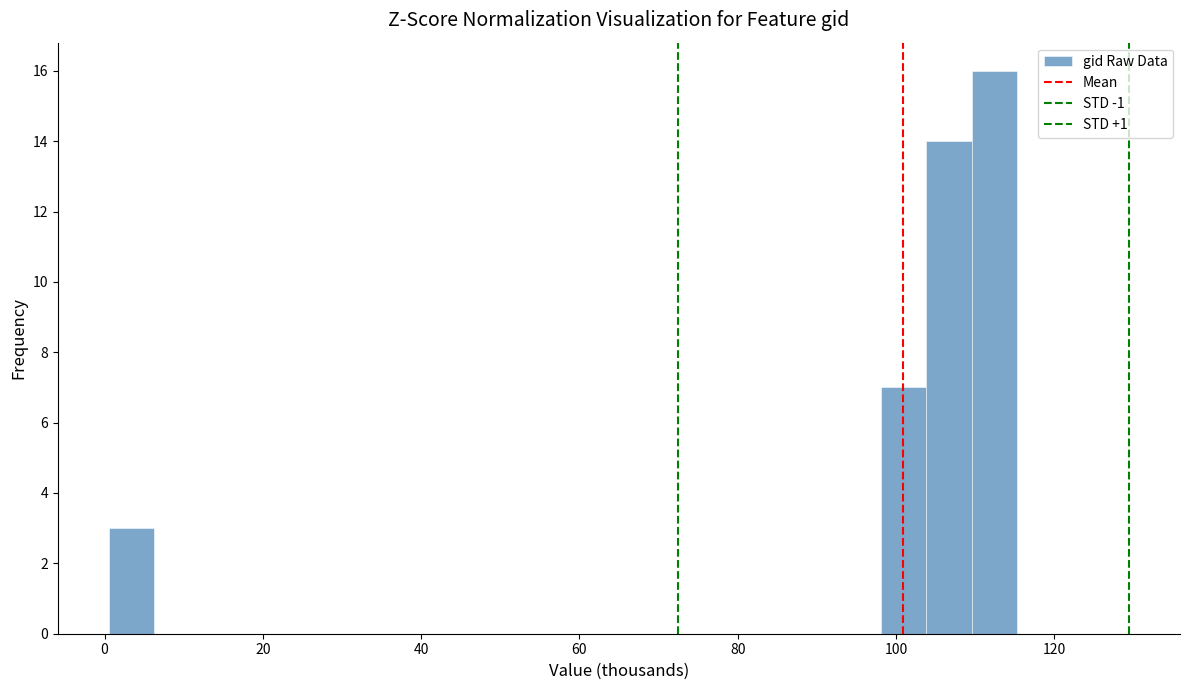

Around what value on the x-axis is the tallest bar? Give the approximate position of its centre, as read against the axis.

112